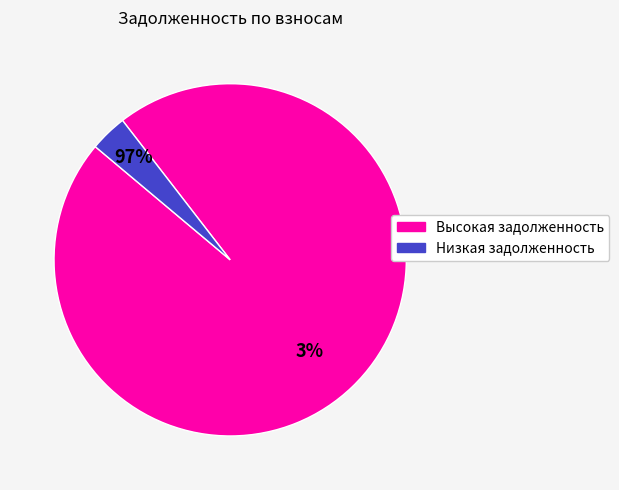

Is the sum of 34 and 9 greater than half?

No